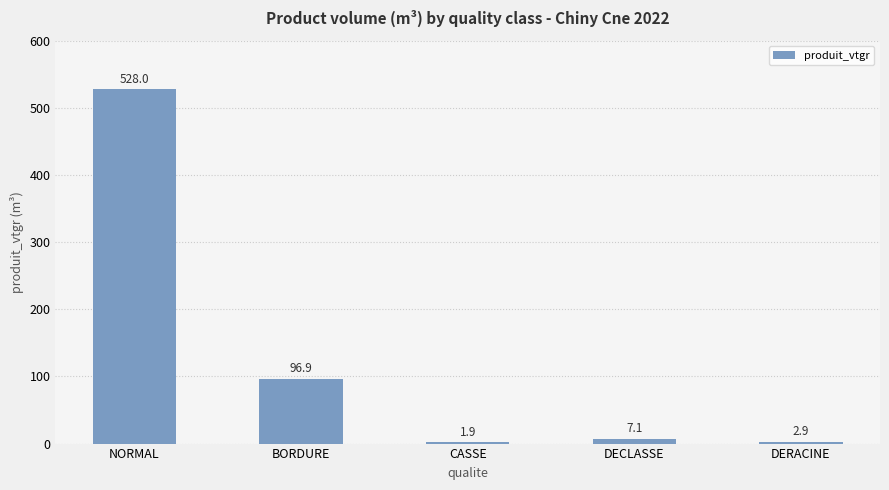

Between BORDURE and CASSE, which is larger?

BORDURE